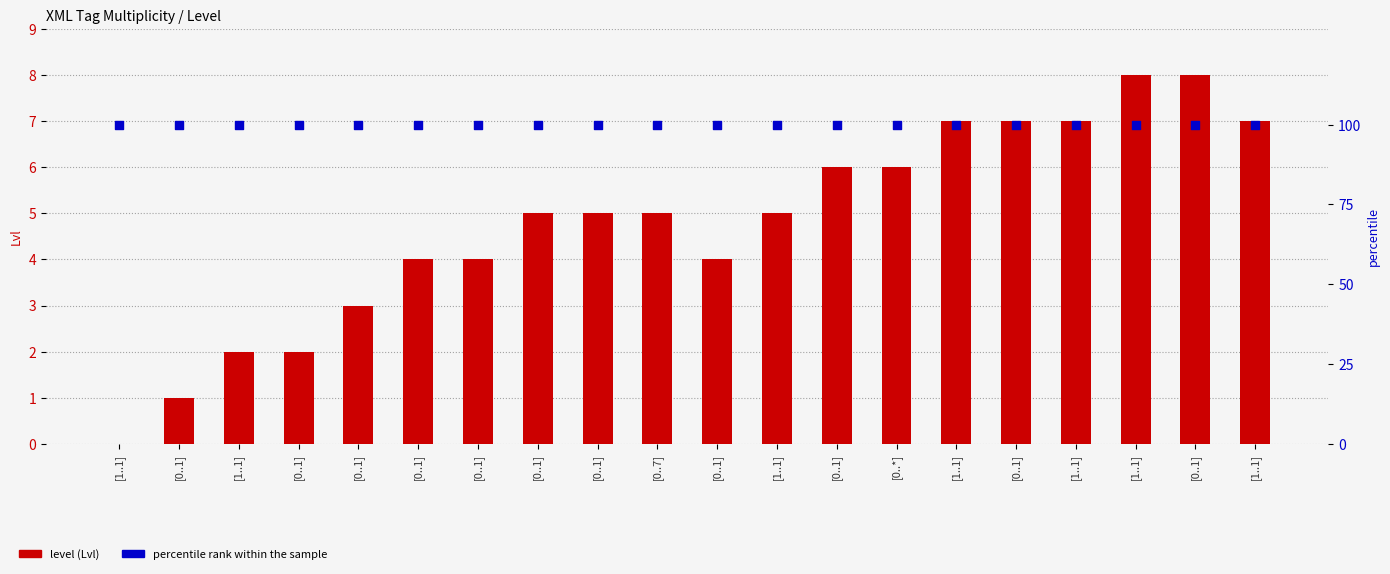

Which series has the largest total across all categories?

percentile rank within the sample